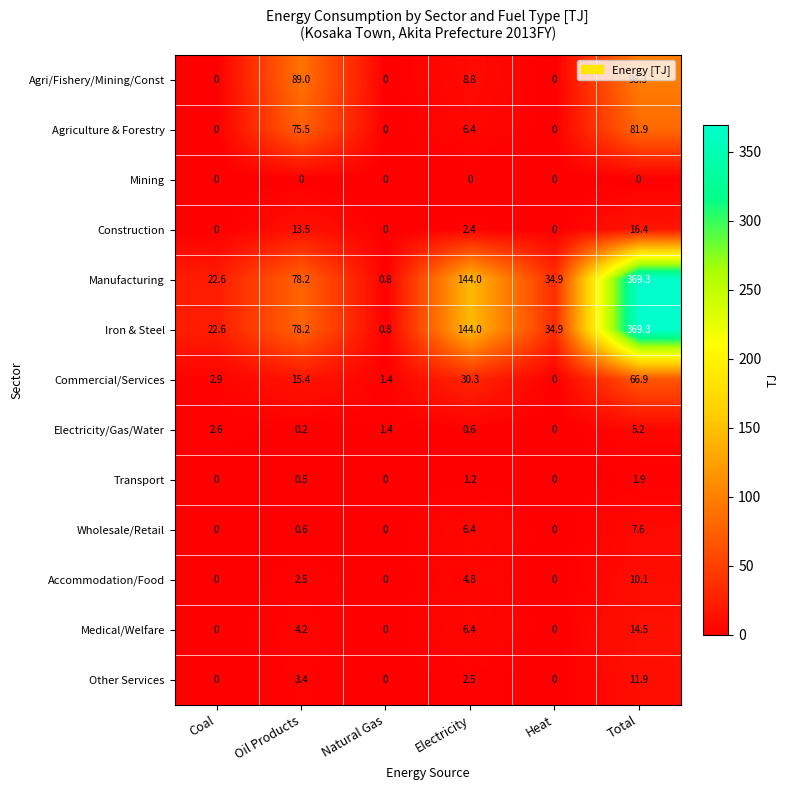

Where does the Accommodation/Food series first go above 2?

Oil Products